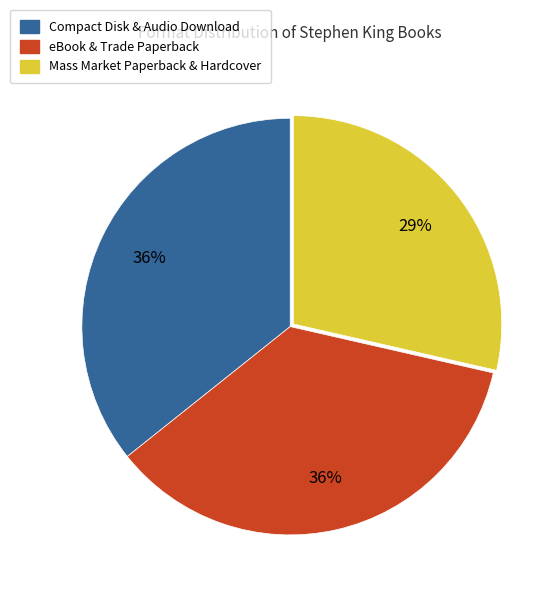

Is there any slice that represents more than half of the pie?

No